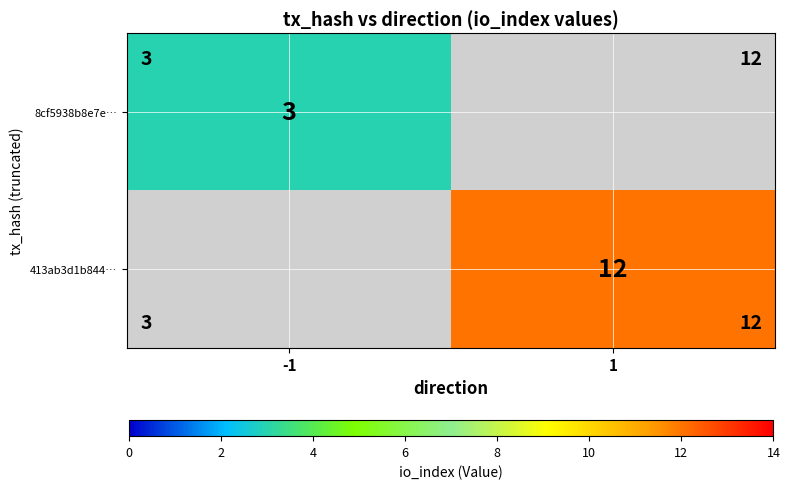

What is the difference between the highest and lowest values at -1?

3